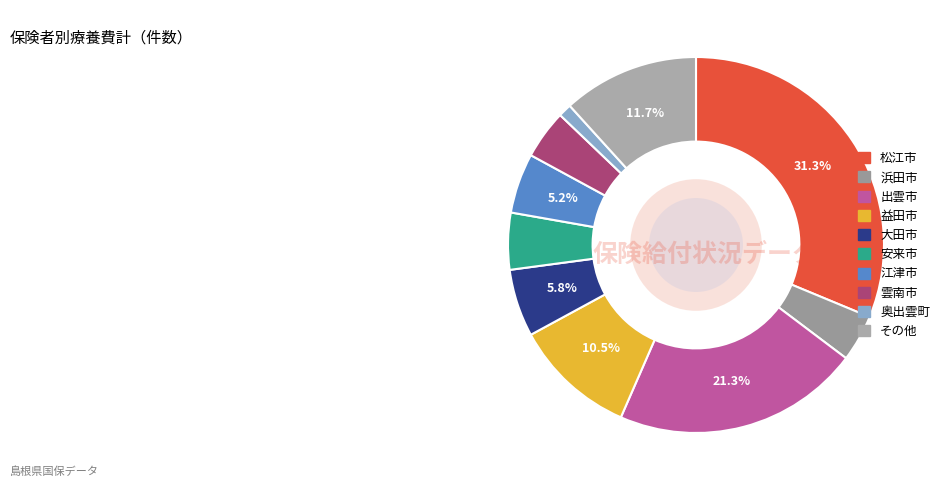

True or false: 奥出雲町 accounts for 11% of the total.

False